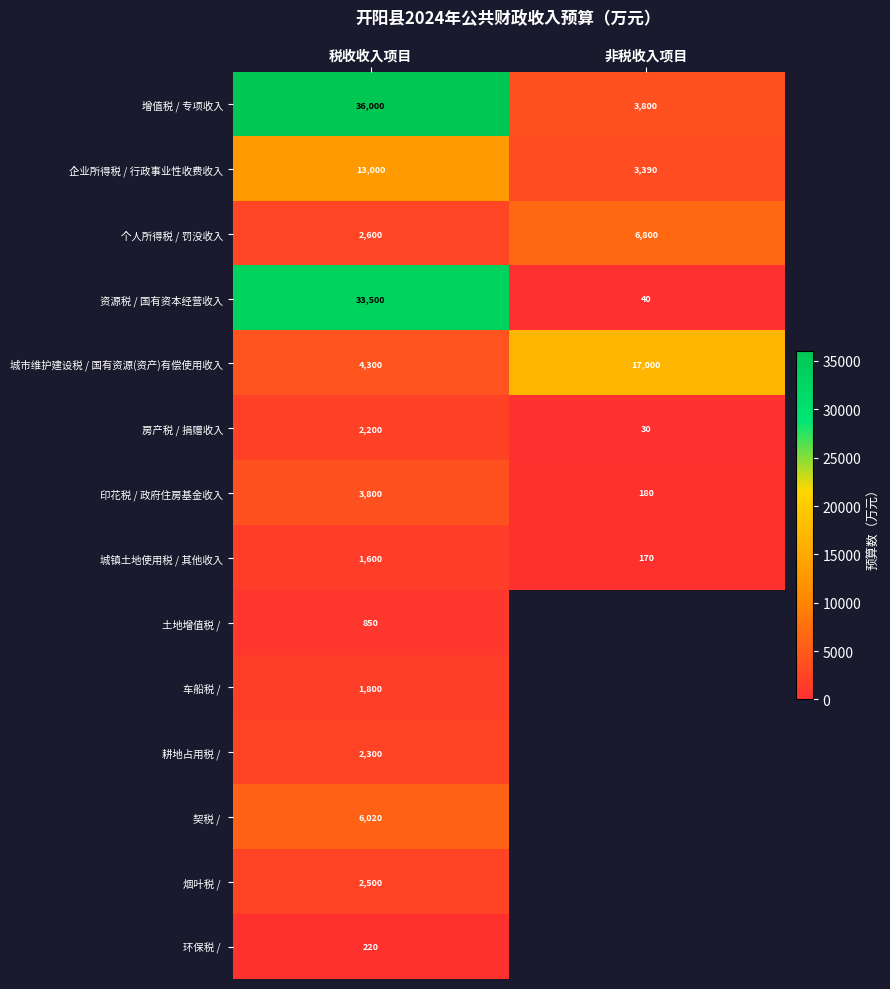

What is the sum of the 增值税 / 专项收入 values at 非税收入项目 and 税收收入项目?

39800